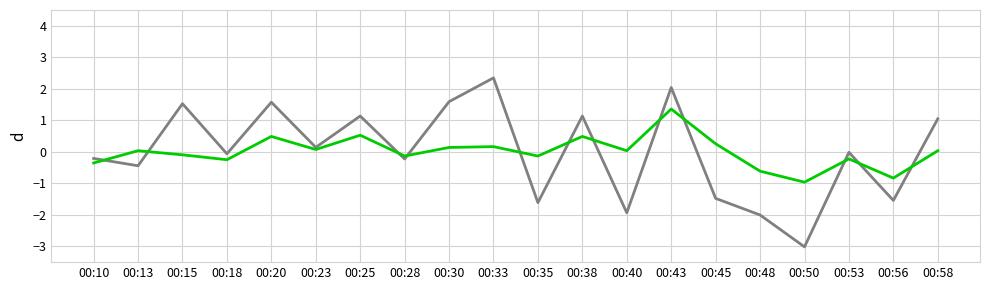

What is the total value across all series at 00:56?

-2.4